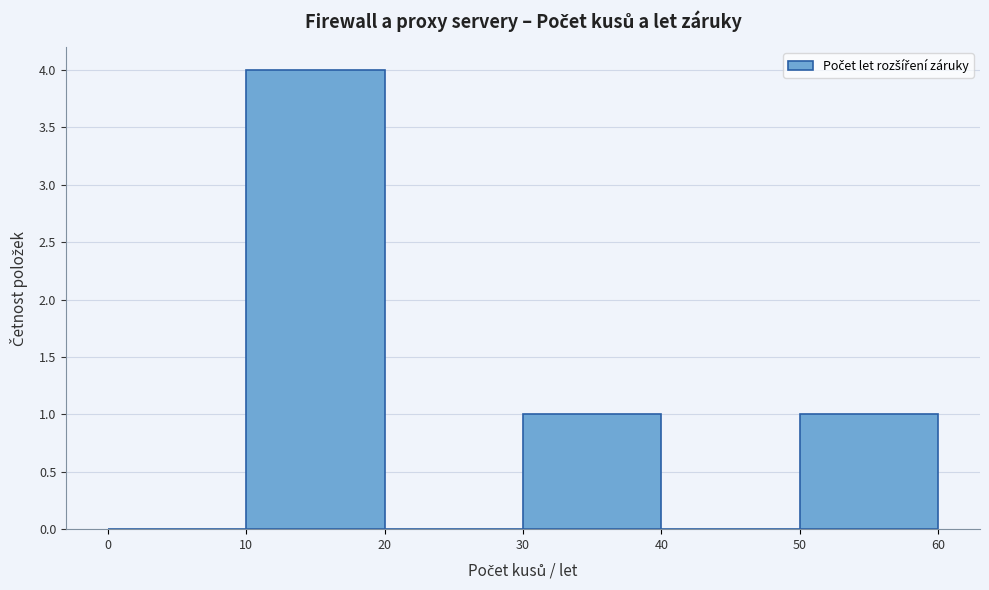

Over which range of the x-axis is the bar tallest?

10 to 20